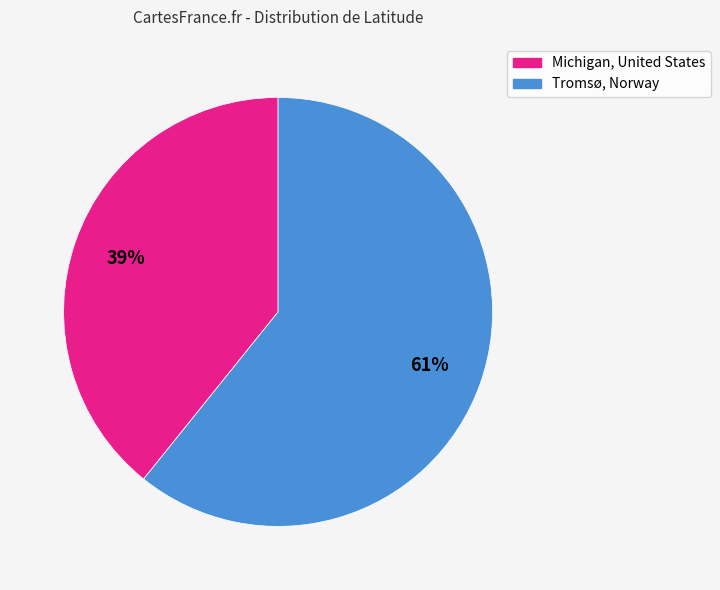

How many segments does this pie chart have?

2